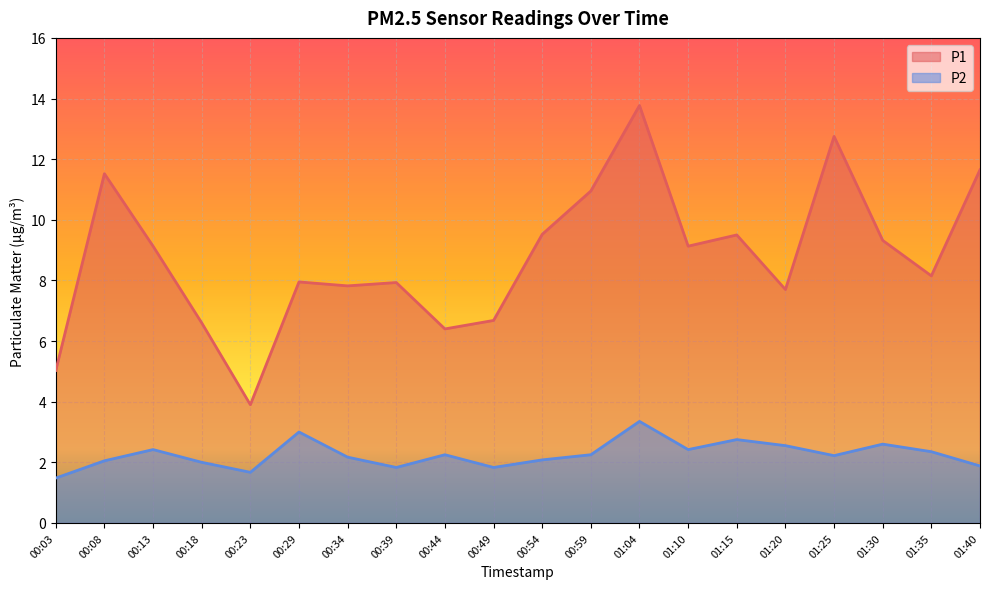

What is the highest value of the P1 series?

13.8